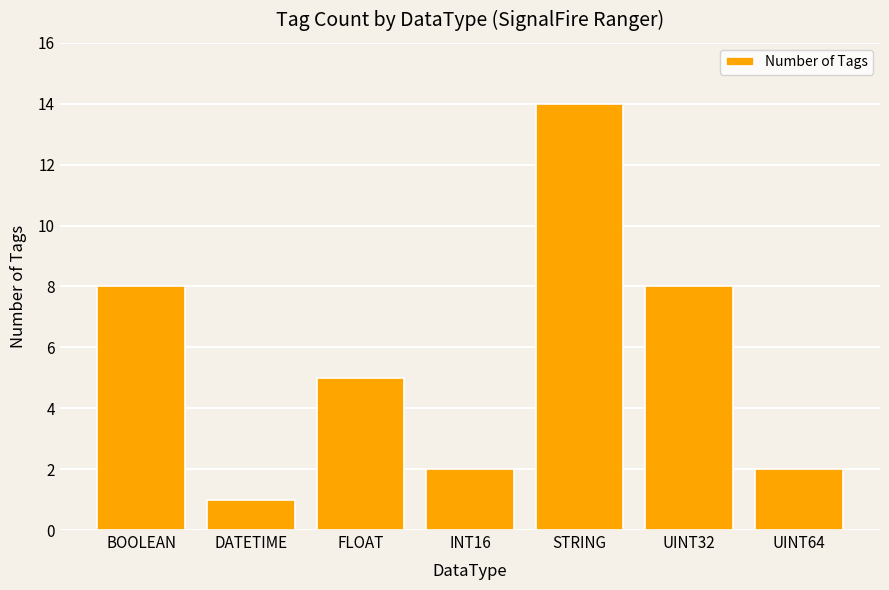

What is the sum of all values?

40